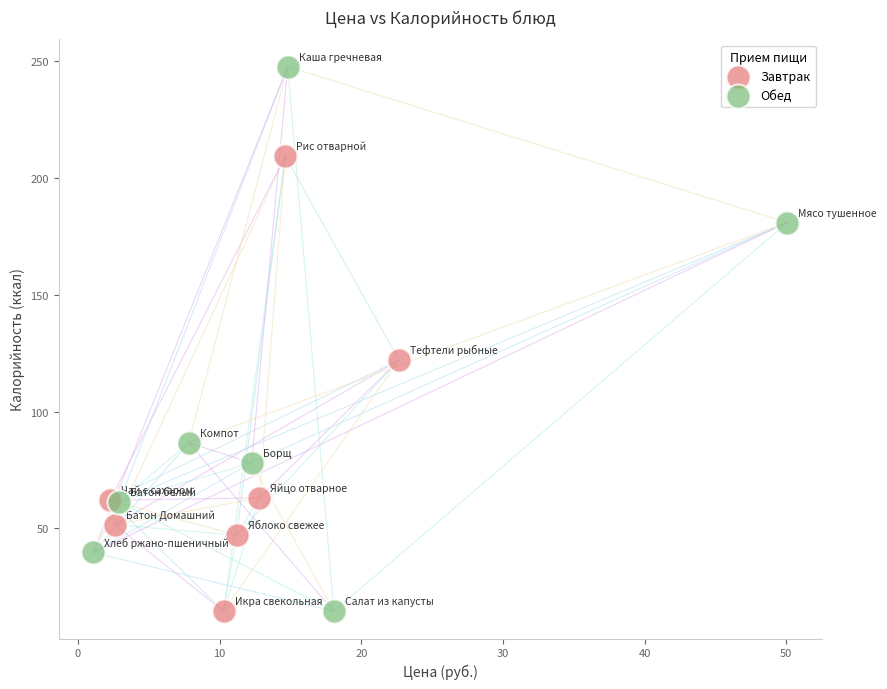

Which series contains the highest Y value?

Обед